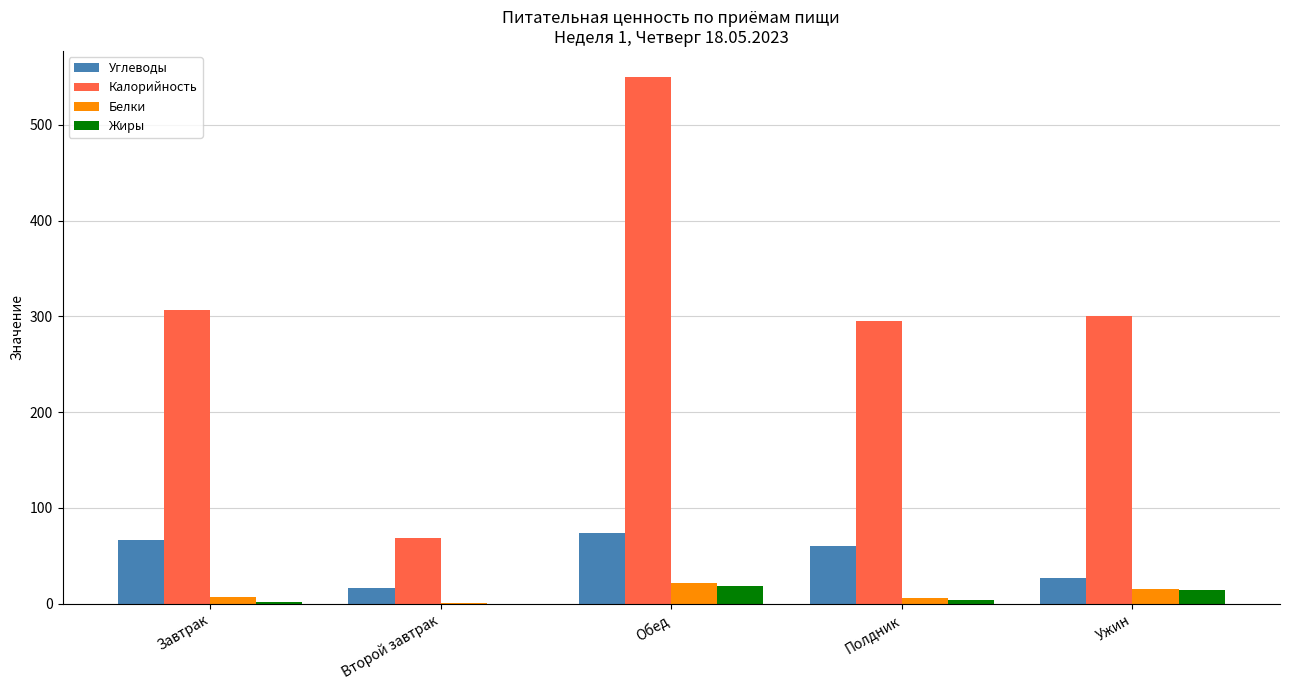

How many categories are shown in the chart?

5